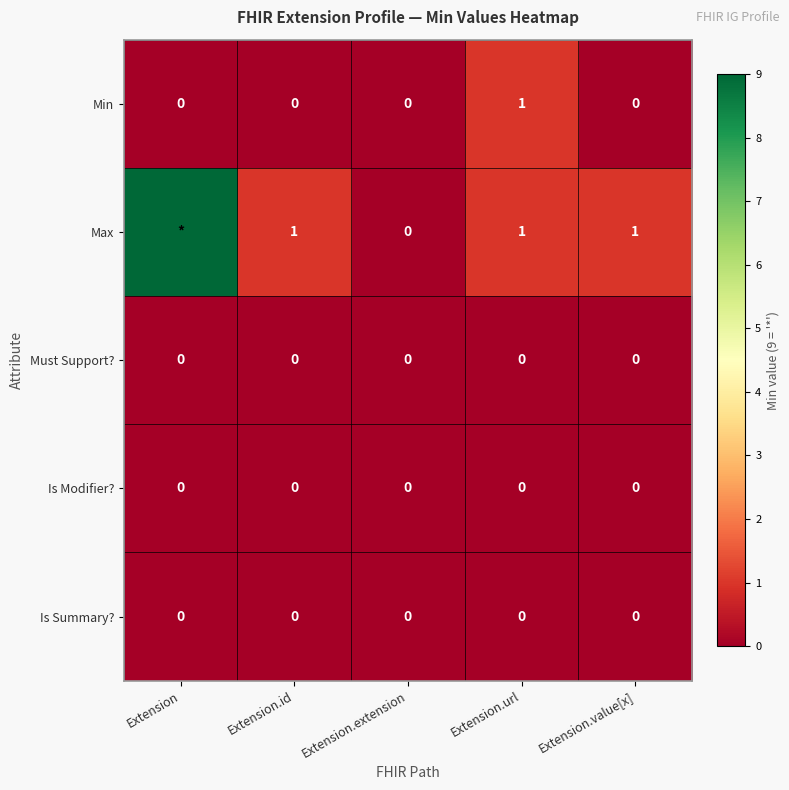

Between Extension.url and Extension.value[x], which series saw the biggest shift?

Min